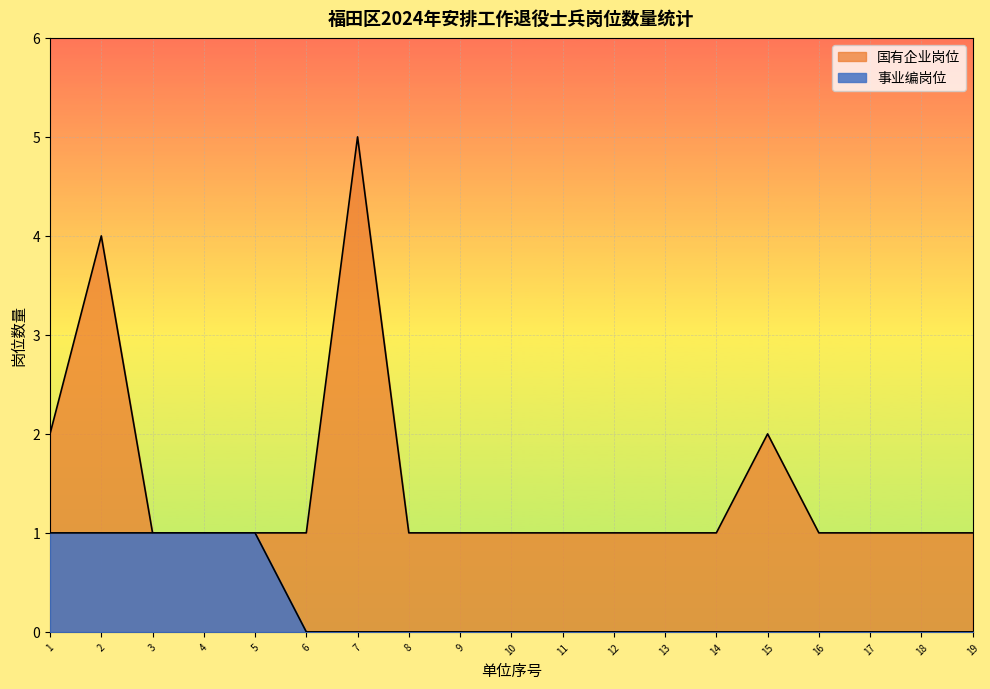

Rank the categories by value from highest to lowest.

7, 2, 1, 15, 3, 4, 5, 6, 8, 9, 10, 11, 12, 13, 14, 16, 17, 18, 19